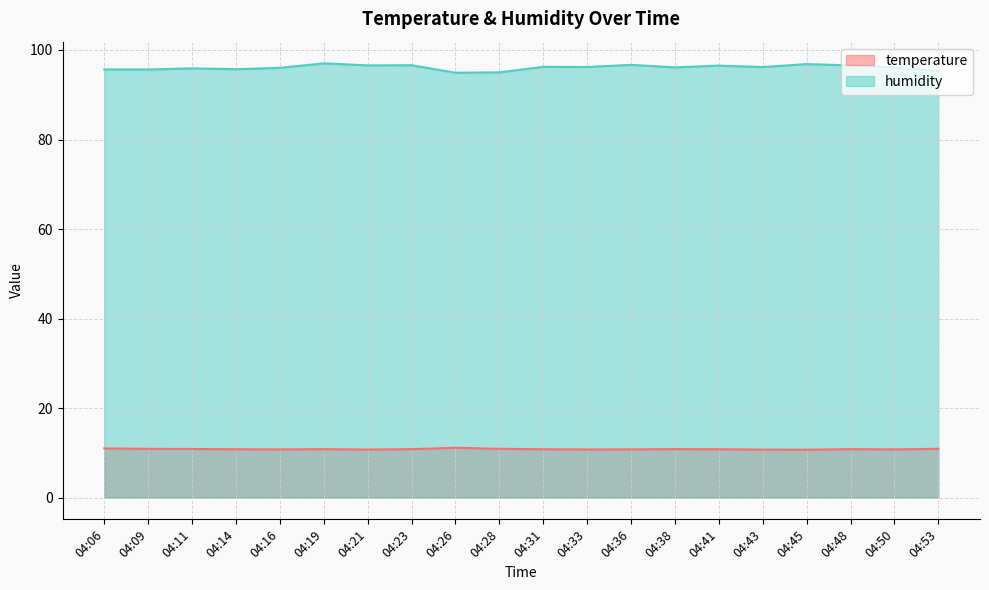

Rank the categories by humidity value from highest to lowest.

04:19, 04:45, 04:36, 04:23, 04:21, 04:48, 04:41, 04:31, 04:33, 04:43, 04:38, 04:50, 04:16, 04:11, 04:14, 04:06, 04:09, 04:53, 04:28, 04:26